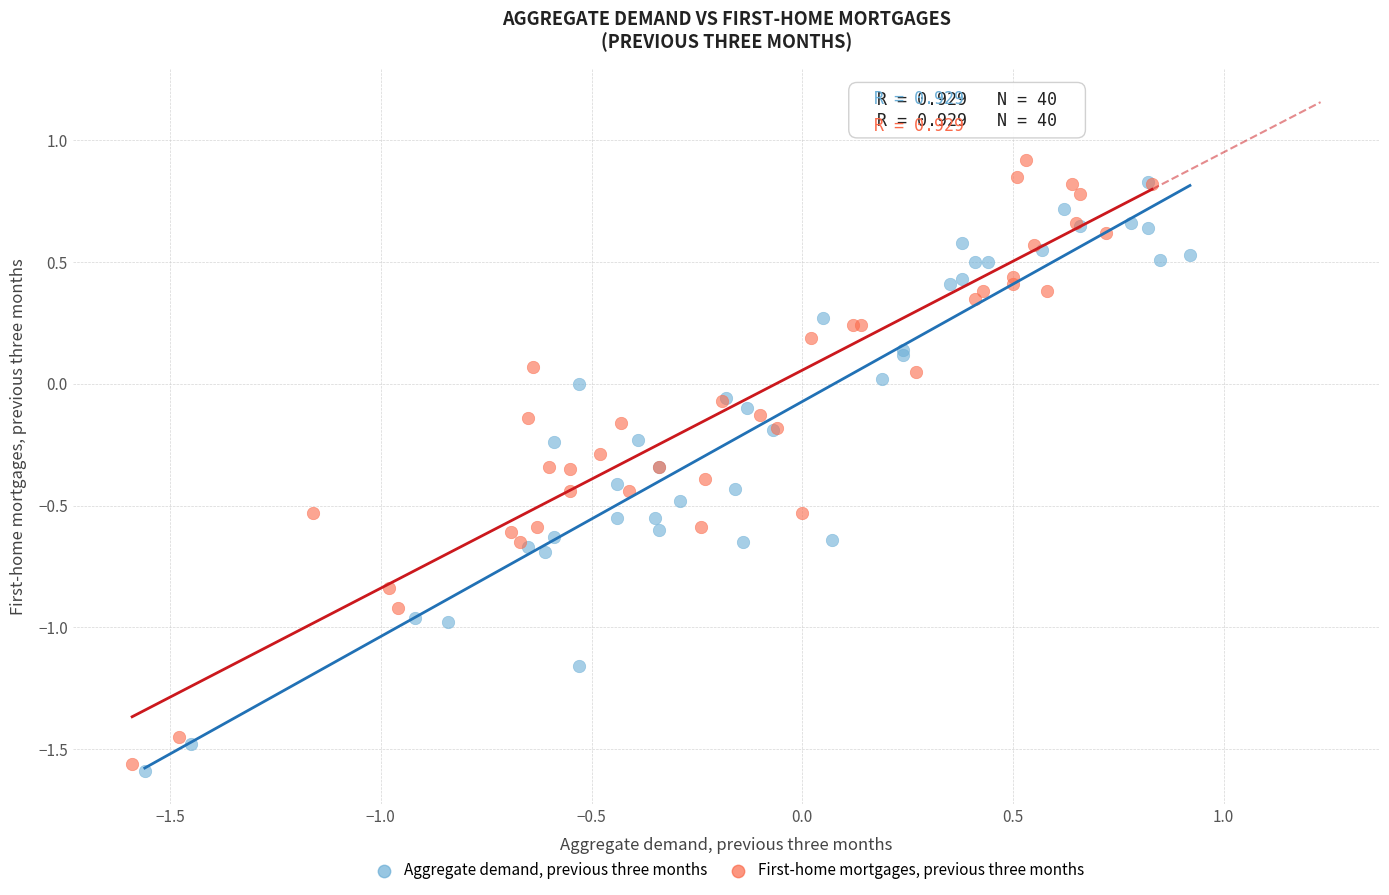

Which series contains the lowest Y value?

Aggregate demand, previous three months